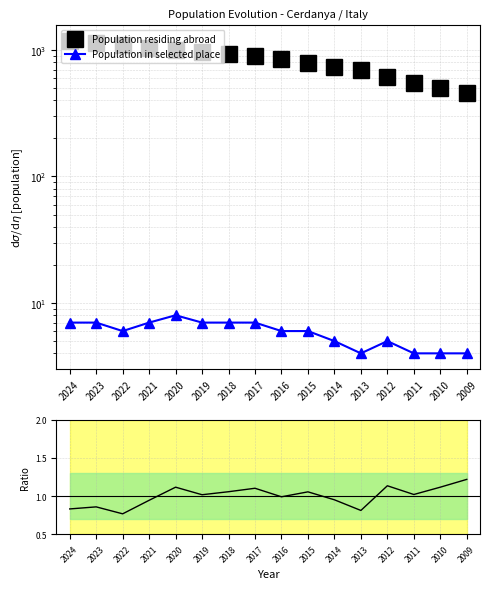

What is the difference between the Population residing abroad values at 2013 and 2024?

488.0